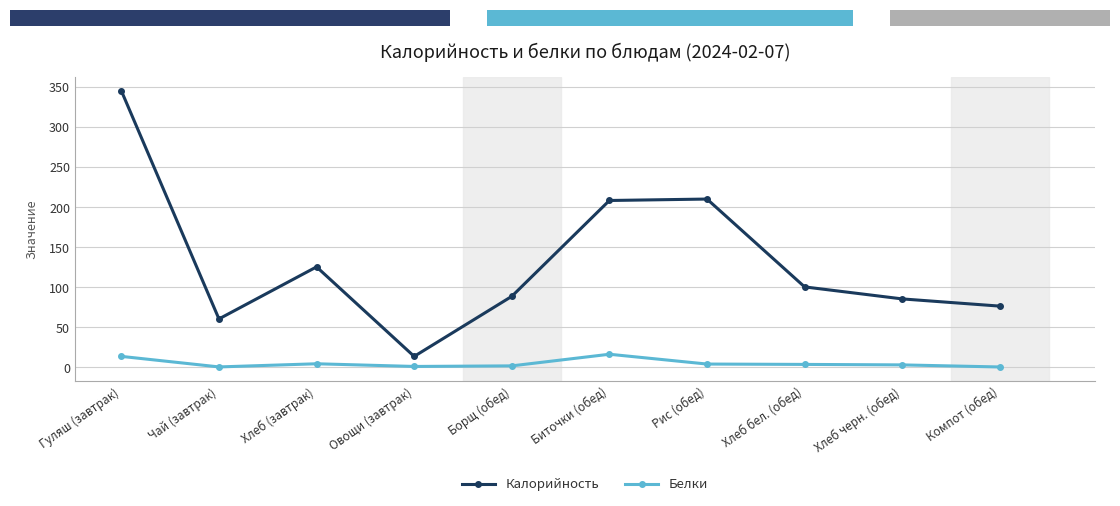

What is the sum of all Калорийность values?

1309.9